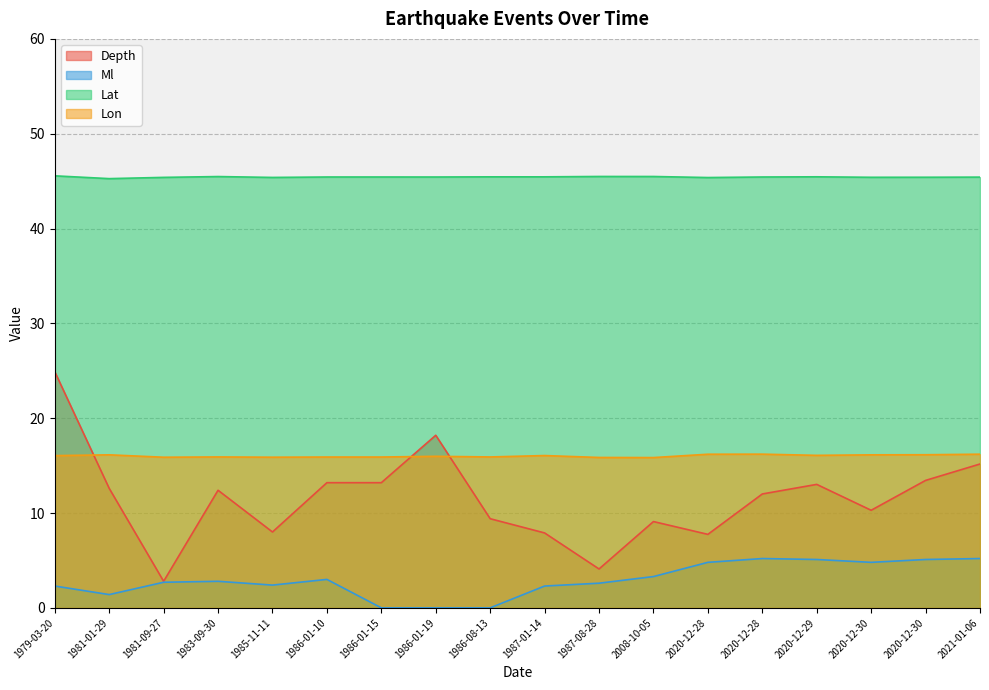

Reading left to right, list all the values displayed in this chart.

Depth: 24.9	12.6	2.8	12.4	8.0	13.2	13.2	18.2	9.4	7.9	4.1	9.1	7.8	12.0	13.0	10.3	13.4	15.2
Ml: 2.3	1.4	2.7	2.8	2.4	3.0	0.0	0.0	0.0	2.3	2.6	3.3	4.8	5.2	5.1	4.8	5.1	5.2
Lat: 45.6	45.3	45.4	45.5	45.4	45.4	45.4	45.4	45.5	45.5	45.5	45.5	45.4	45.4	45.5	45.4	45.4	45.4
Lon: 16.1	16.1	15.9	15.9	15.9	15.9	15.9	16.0	15.9	16.1	15.9	15.8	16.2	16.2	16.1	16.1	16.1	16.2